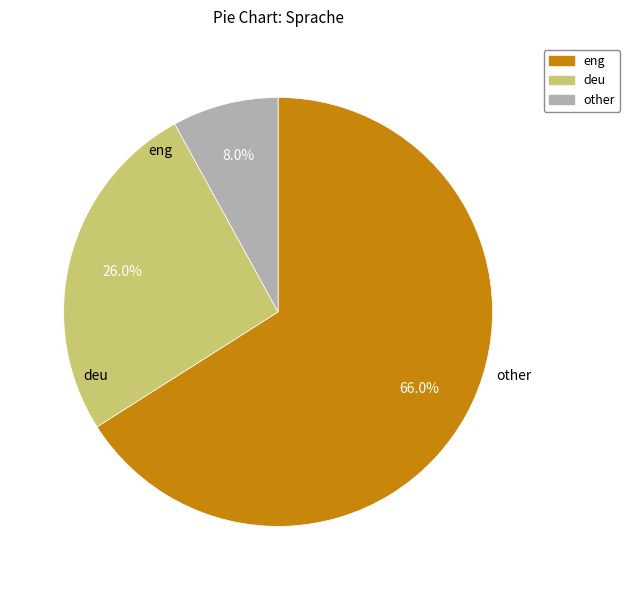

Is it true that deu is 21% of the pie?

False